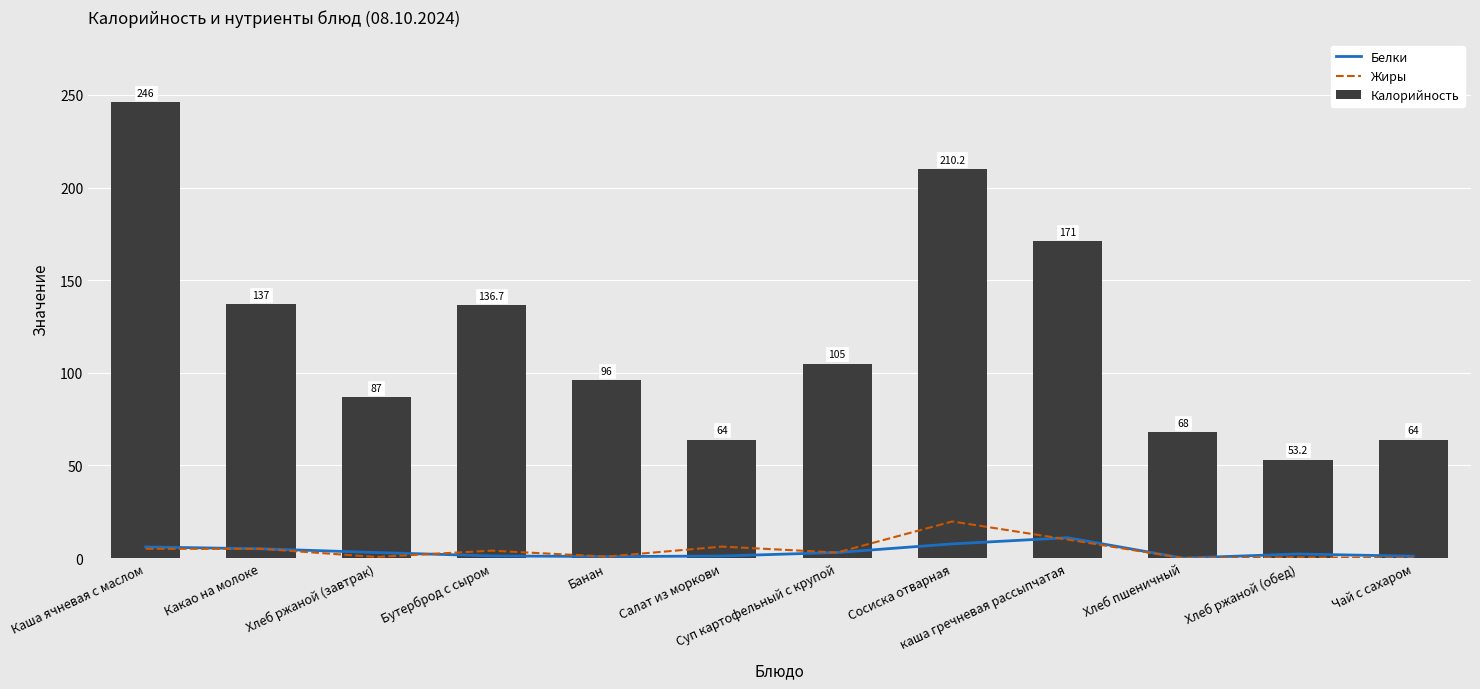

What is the label of the 5th bar from the right?

Сосиска отварная